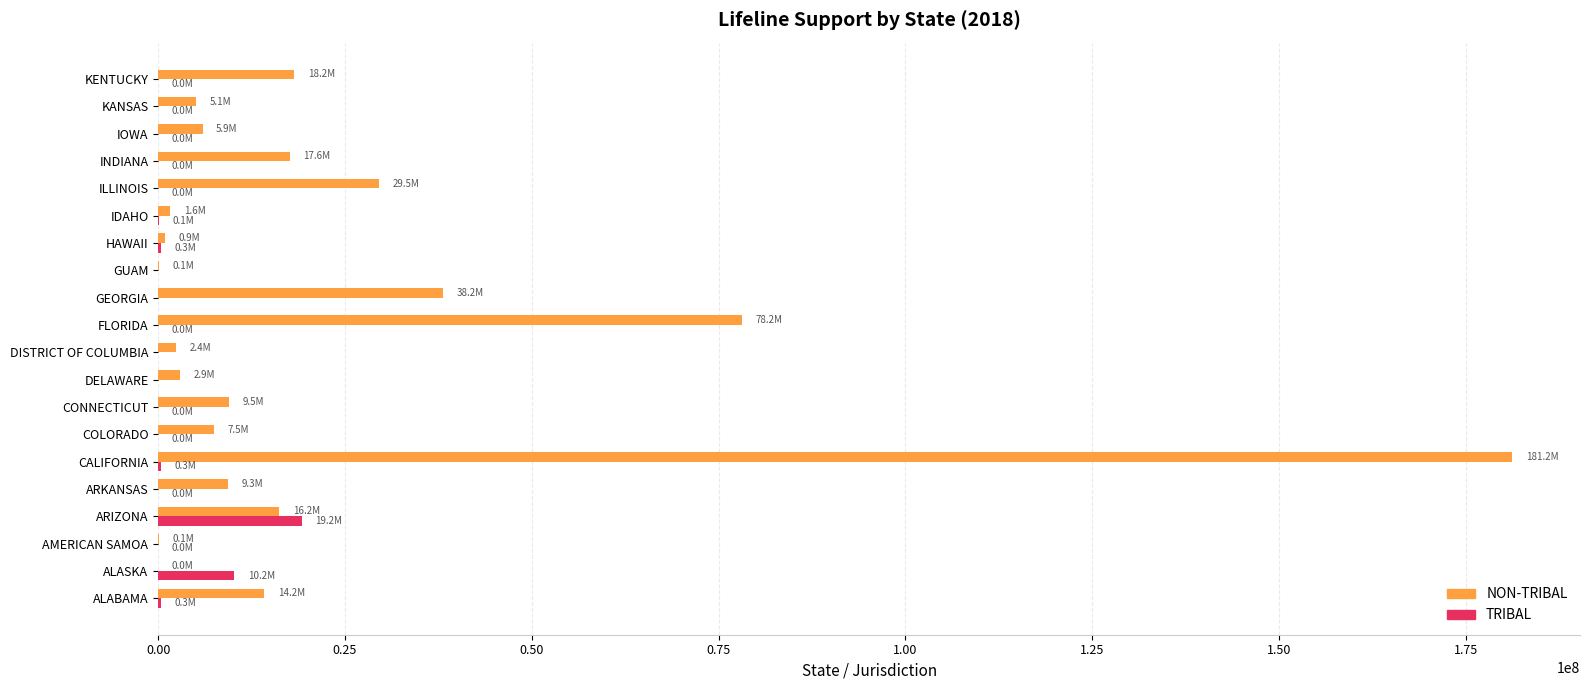

What is the sum of all NON-TRIBAL values?

438471049